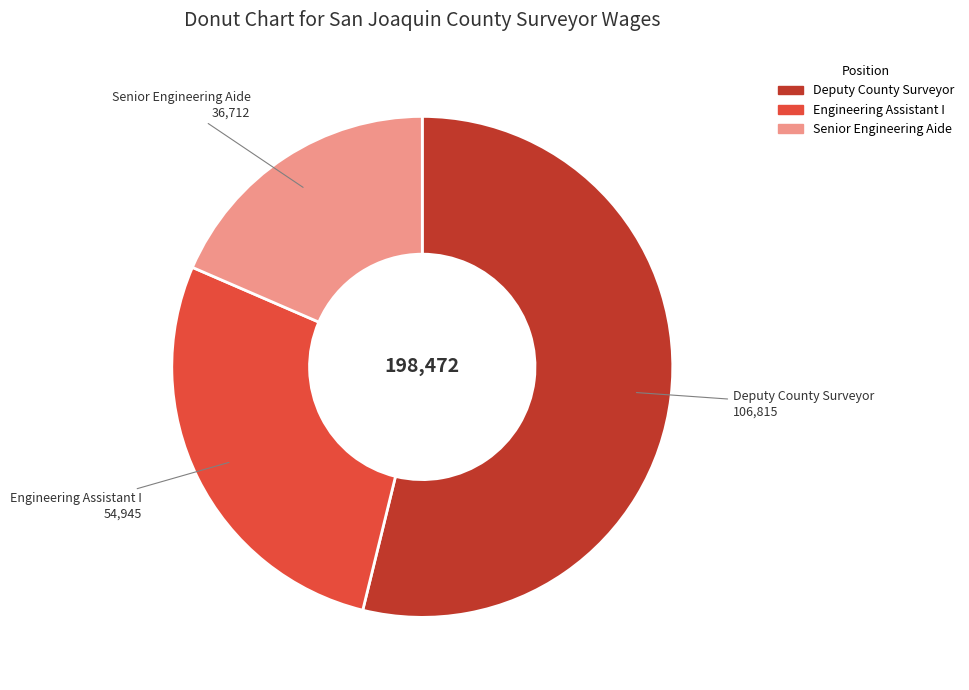

Which slice represents more than half of the pie?

Deputy County Surveyor